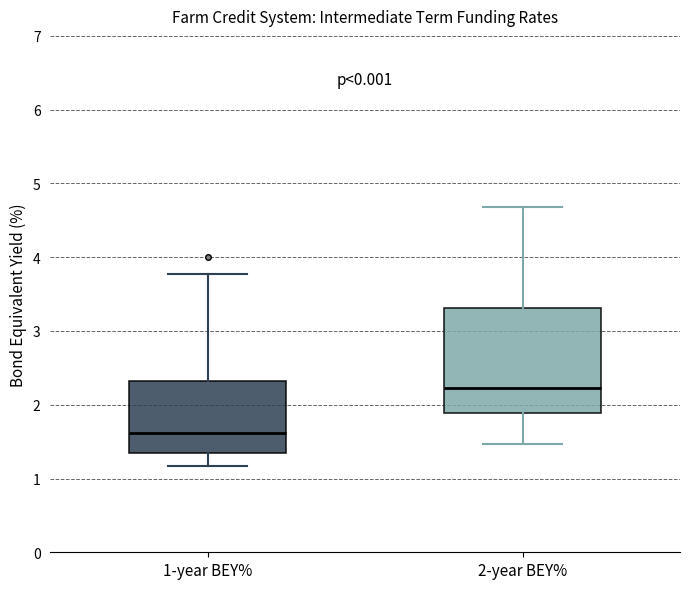

Reading left to right, read every box against the y-axis: the position of its median line, the range the box covers, and the ends of its whiskers. The values are not printed on the chart, so give them approximately, as read against the axis.

1-year BEY%: median 1.6, box 1.3 to 2.3, whiskers 1.2 to 3.8
2-year BEY%: median 2.2, box 1.9 to 3.3, whiskers 1.5 to 4.7